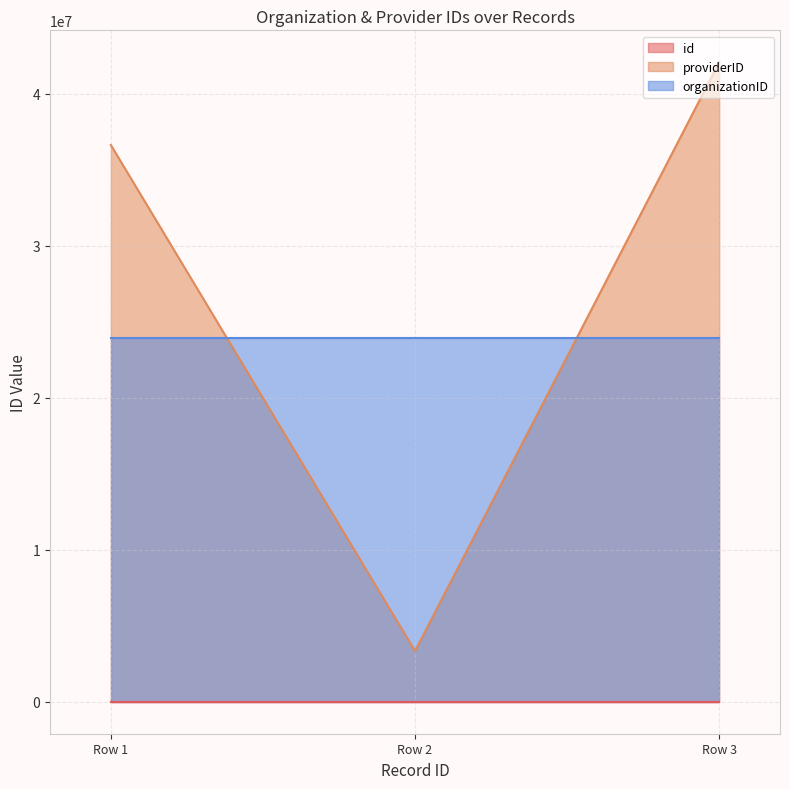

Which label corresponds to the largest value in the chart?

Row 3